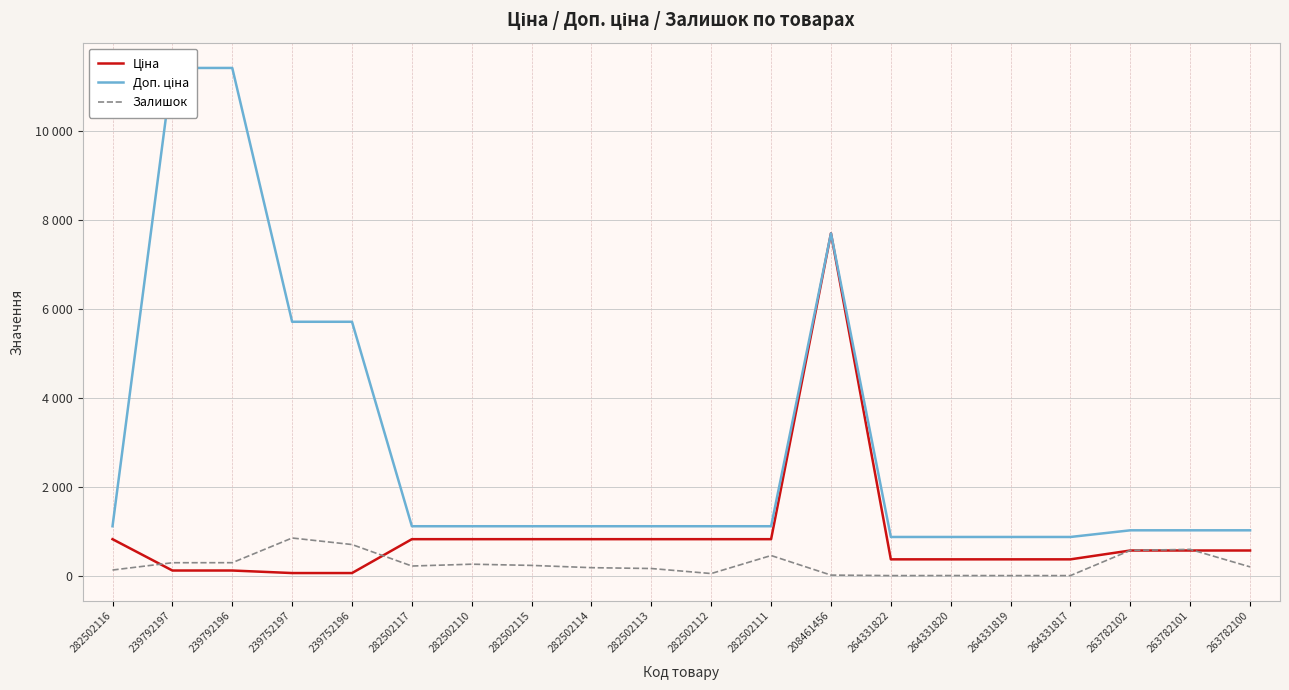

How many lines are shown in the chart?

3